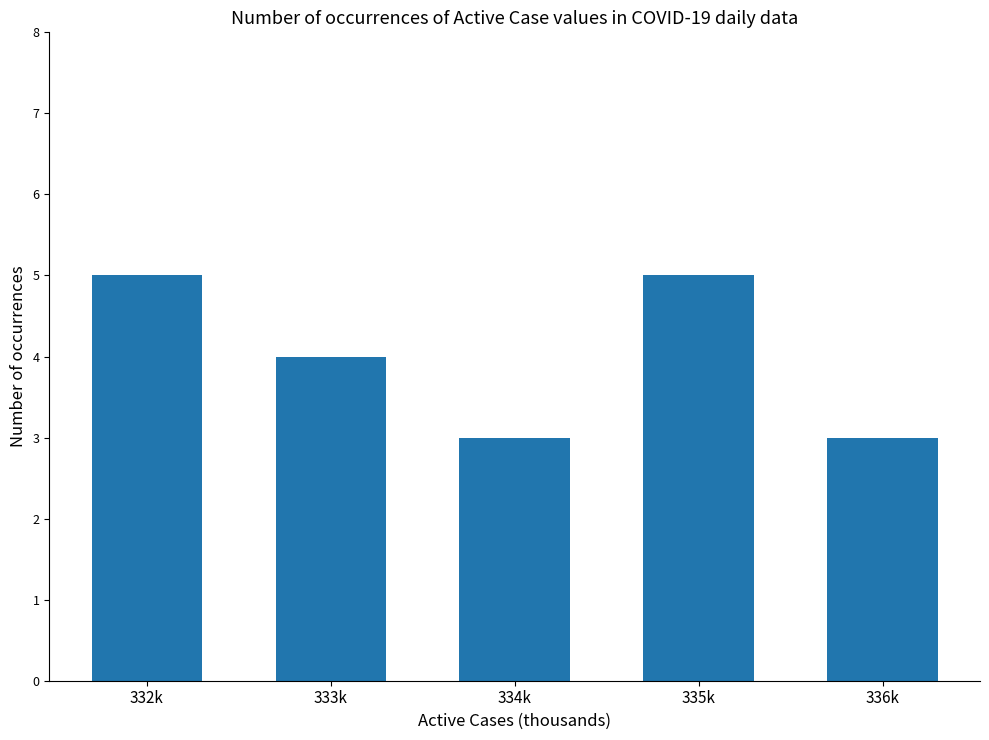

What is the difference between the maximum and minimum values?

2